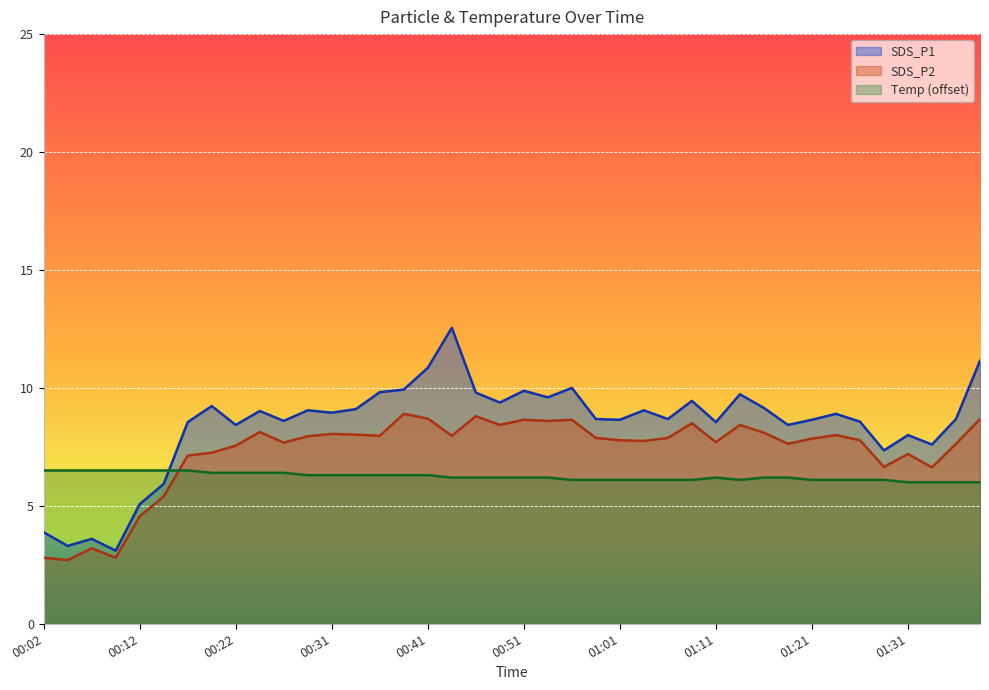

List the labels in order of SDS_P1 value, smallest first.

00:09, 00:04, 00:07, 00:02, 00:12, 00:14, 01:28, 01:33, 01:31, 00:22, 01:18, 00:16, 01:11, 01:26, 00:27, 01:01, 01:21, 00:58, 01:06, 01:36, 01:23, 00:31, 00:24, 00:29, 01:03, 00:34, 01:16, 00:19, 00:49, 01:08, 00:53, 01:13, 00:46, 00:36, 00:51, 00:39, 00:56, 00:41, 01:38, 00:44